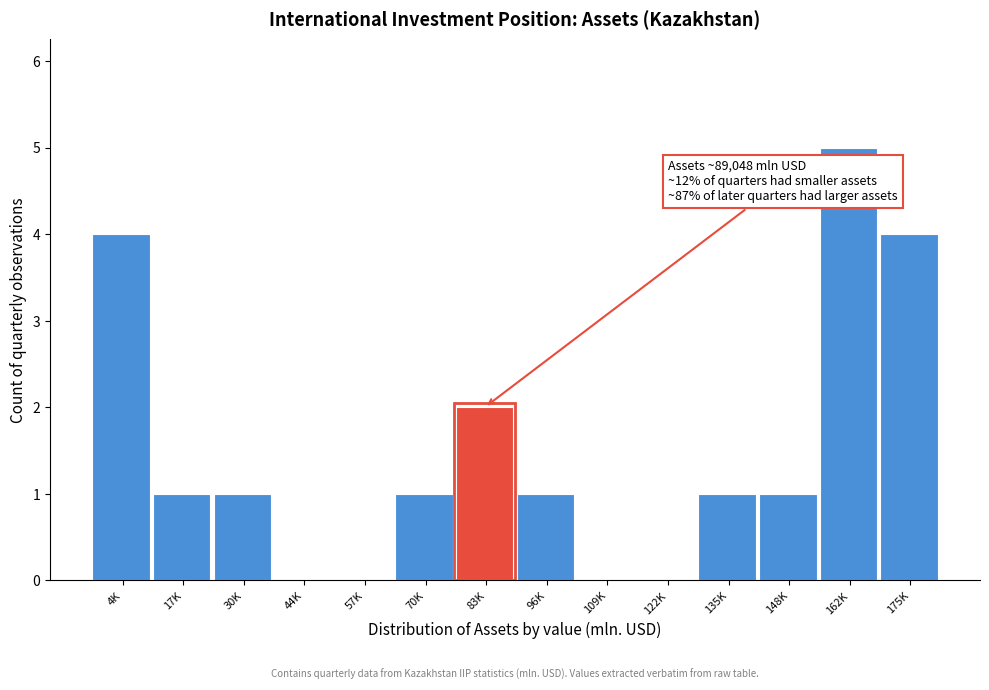

Reading right to left, transcribe all the data shown in this chart.

175K=4	162K=5	148K=1	135K=1	122K=0	109K=0	96K=1	83K=2	70K=1	57K=0	44K=0	30K=1	17K=1	4K=4